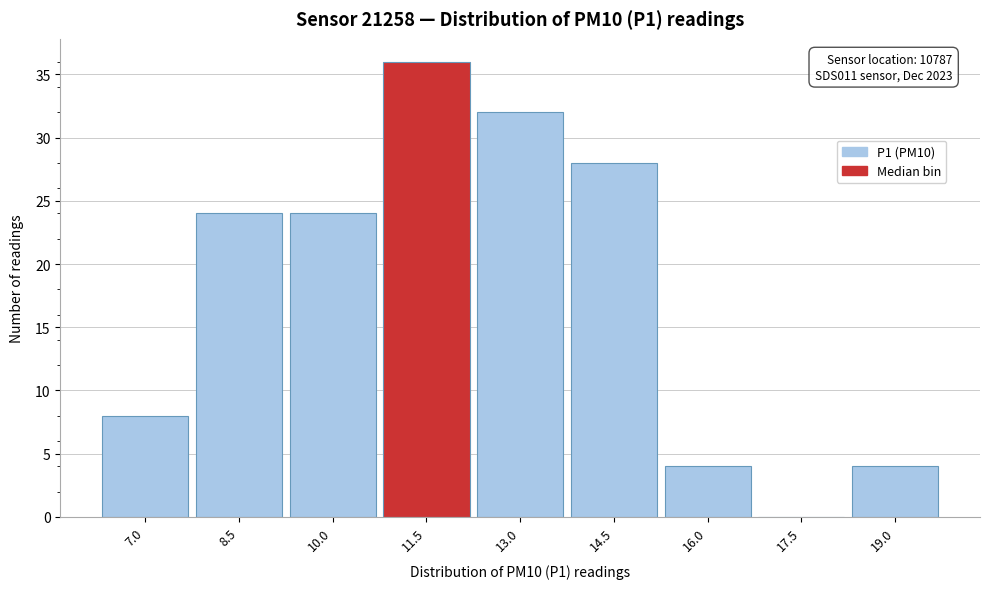

Reading left to right, list all the values displayed in this chart.

7.0=8	8.5=24	10.0=24	11.5=36	13.0=32	14.5=28	16.0=4	17.5=0	19.0=4